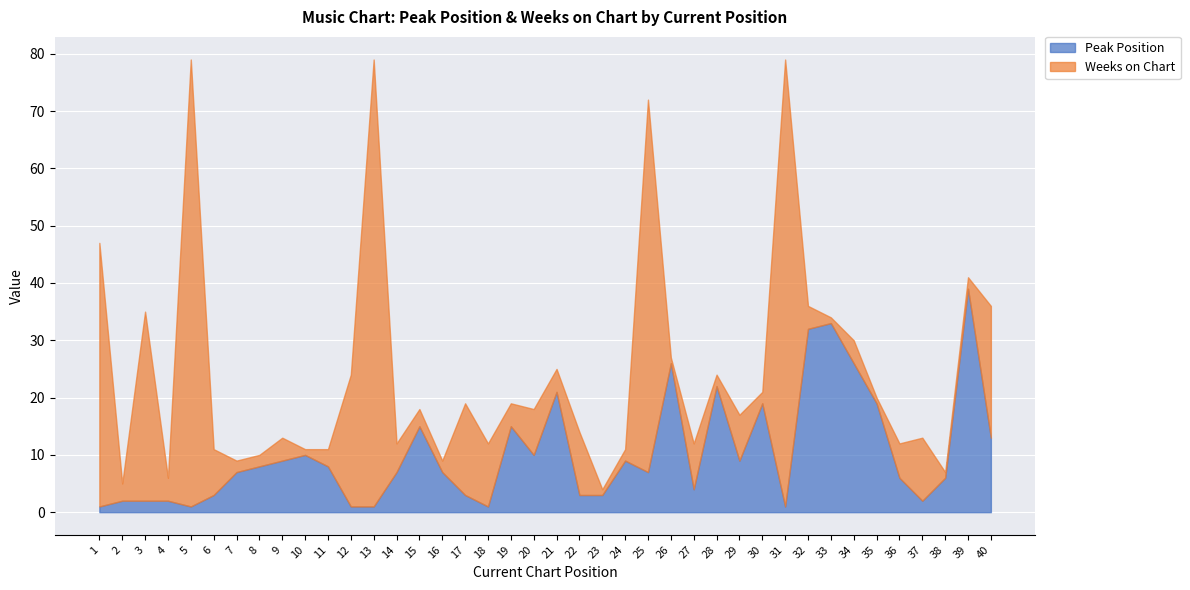

What is the value of the Weeks on Chart point at the 22nd from the left?

11